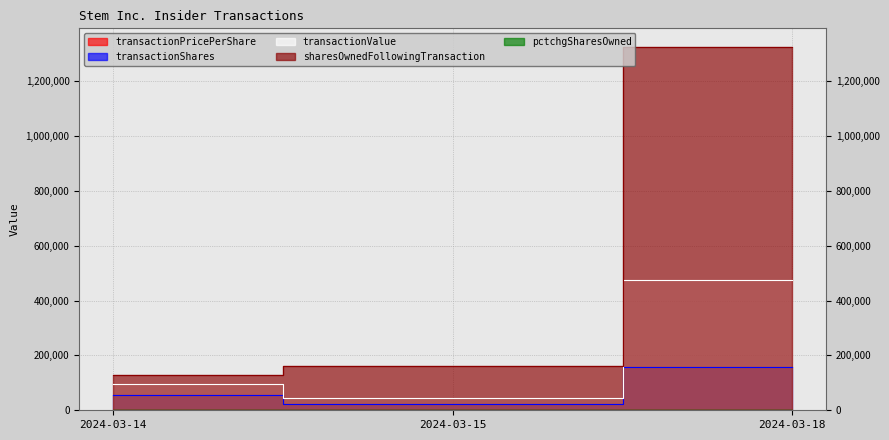

Which series has the largest range (max minus min)?

sharesOwnedFollowingTransaction